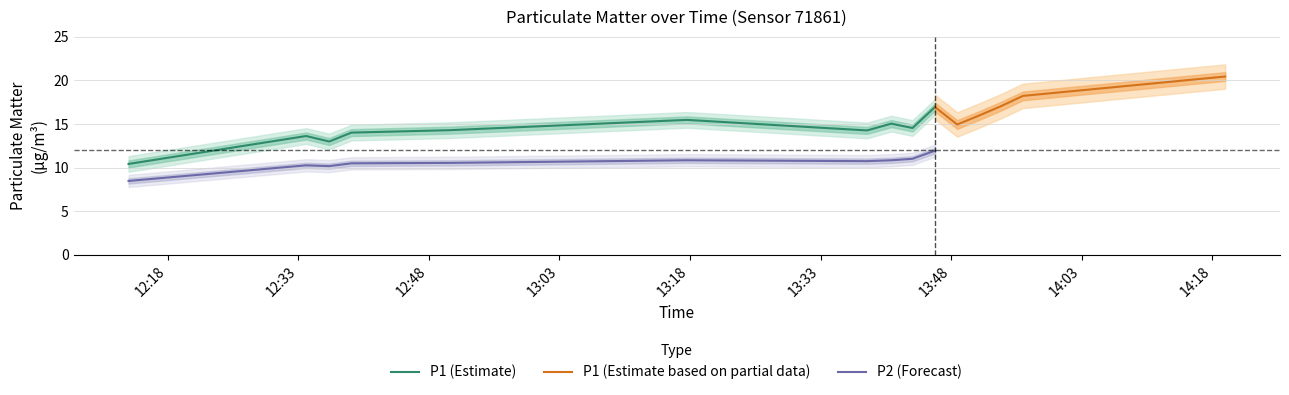

What is the minimum value for P2 (Forecast)?

8.5